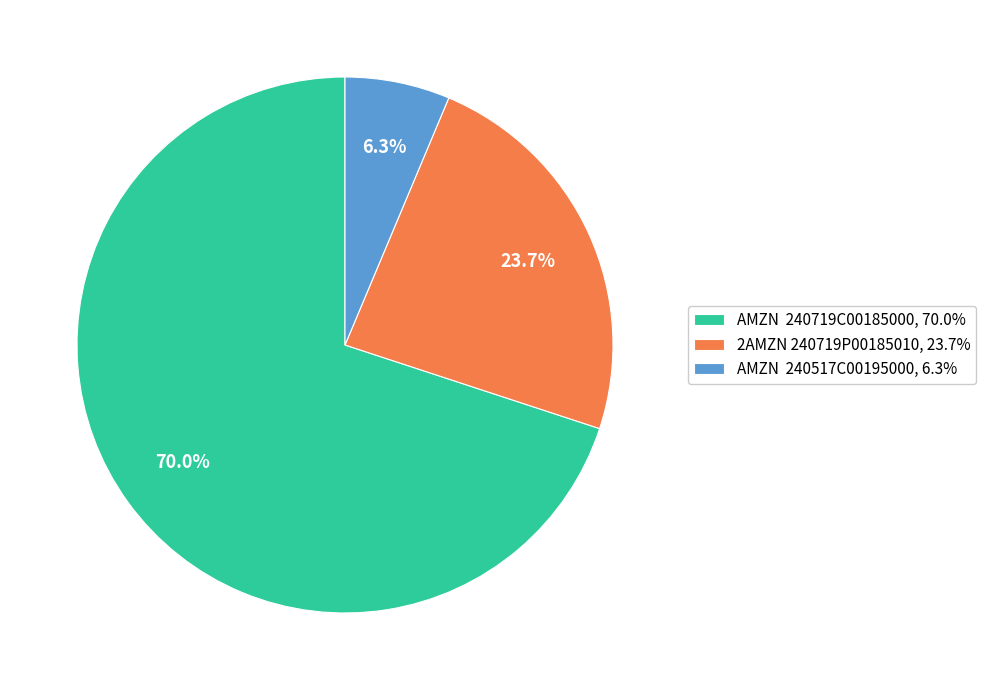

Combined, what portion of the pie is AMZN 240719C00185000, 70.0% and 2AMZN 240719P00185010, 23.7%?

93.7%